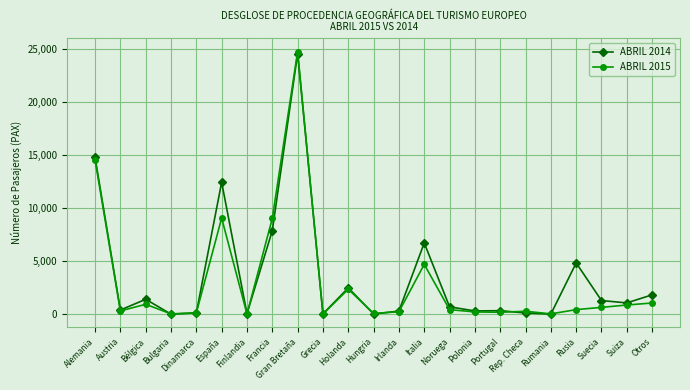

At which label does ABRIL 2015 first exceed 438?

Alemania